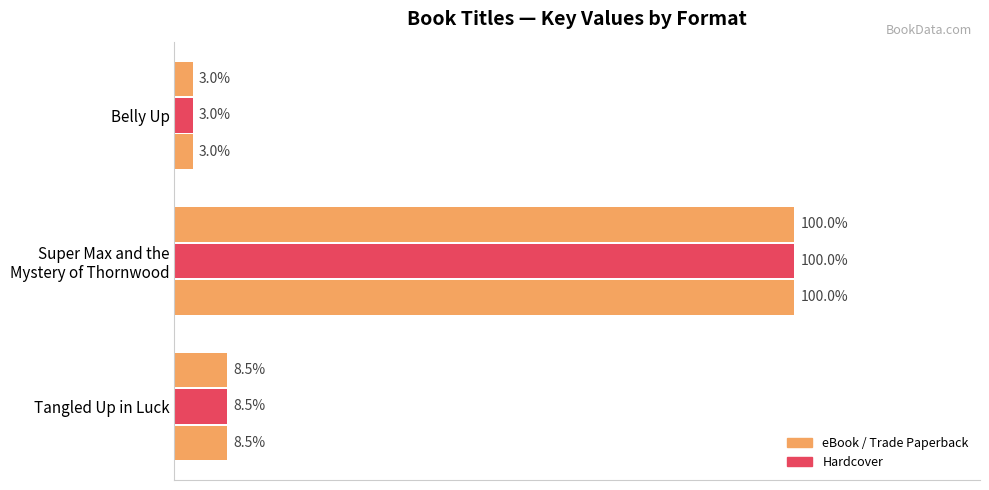

Count the number of categories in the chart.

3